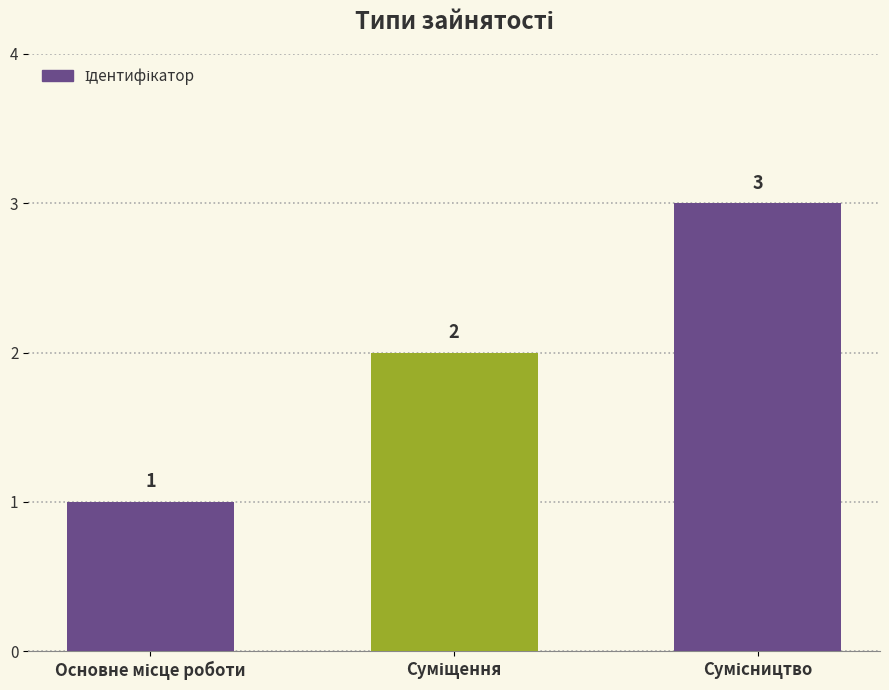

Does the chart contain any negative values?

No